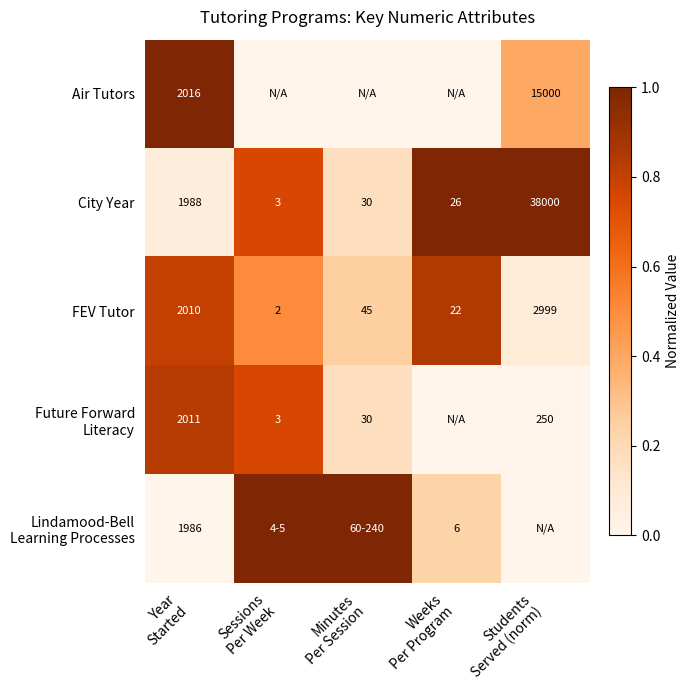

What is the minimum value for City Year?

3